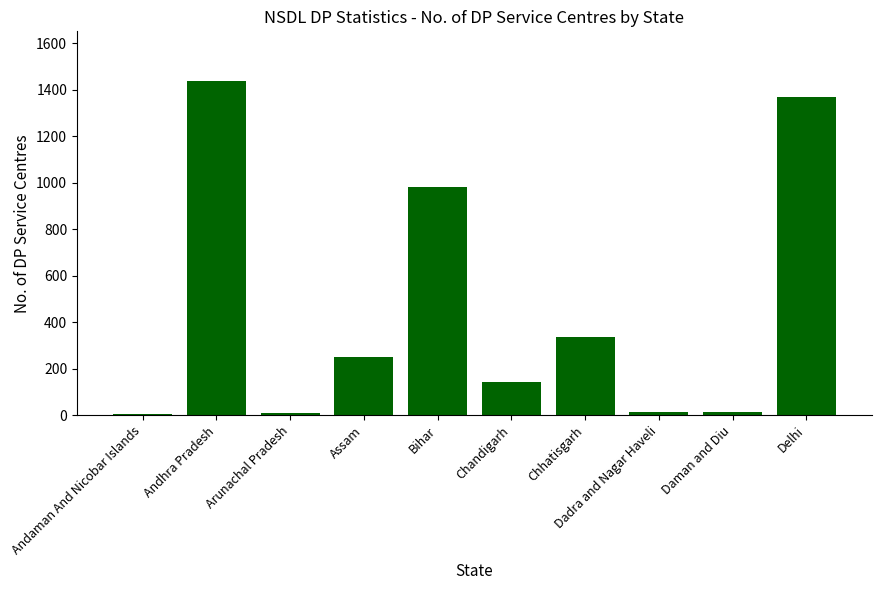

At which label does the data first exceed 249?

Andhra Pradesh